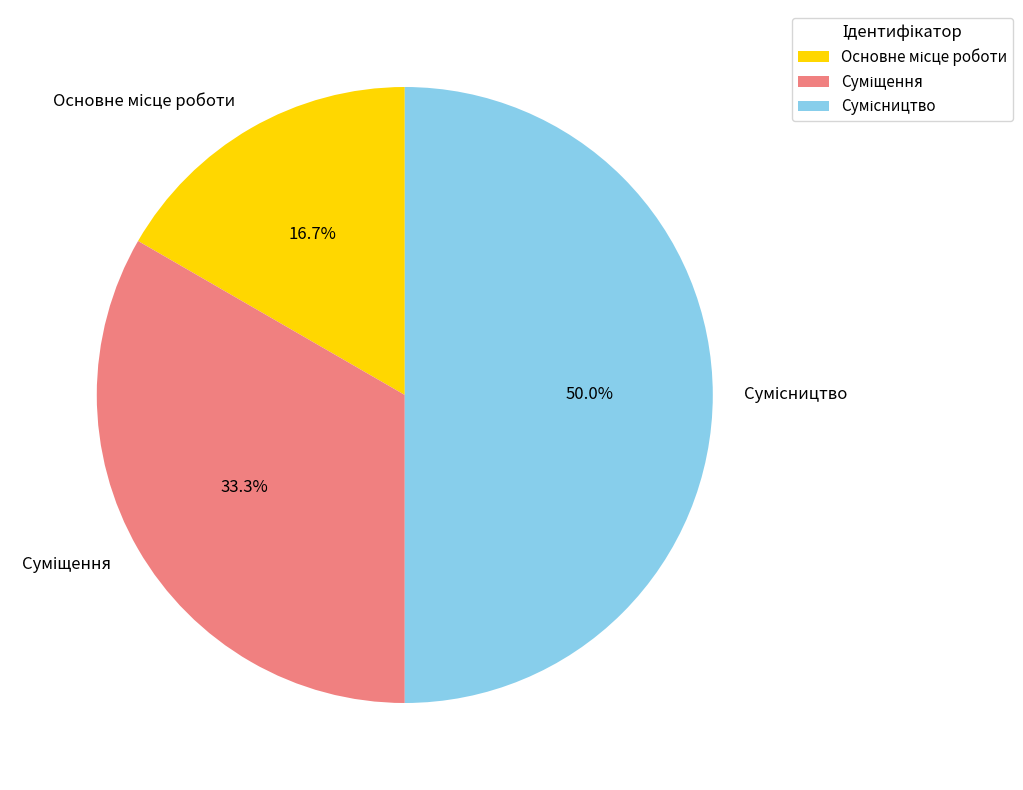

To the nearest percent, what portion does Основне місце роботи represent?

17%